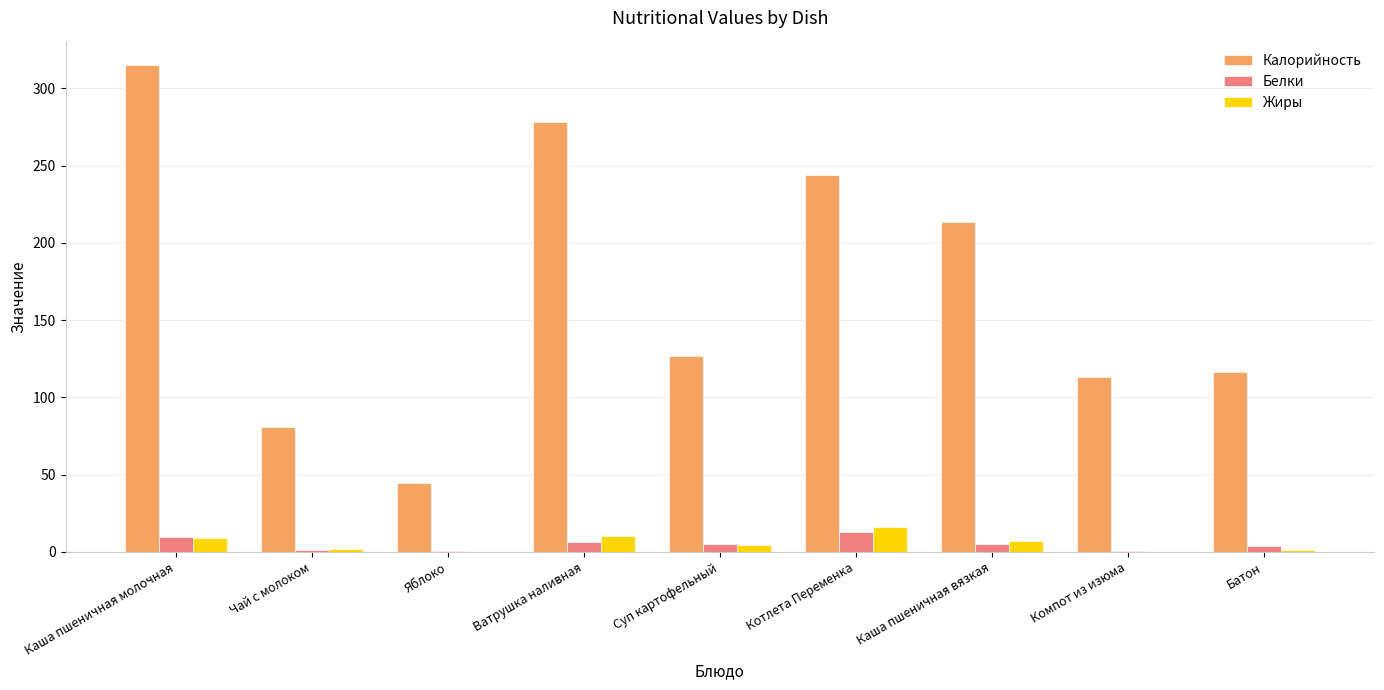

What is the difference between the Белки values at Каша пшеничная молочная and Чай с молоком?

8.1